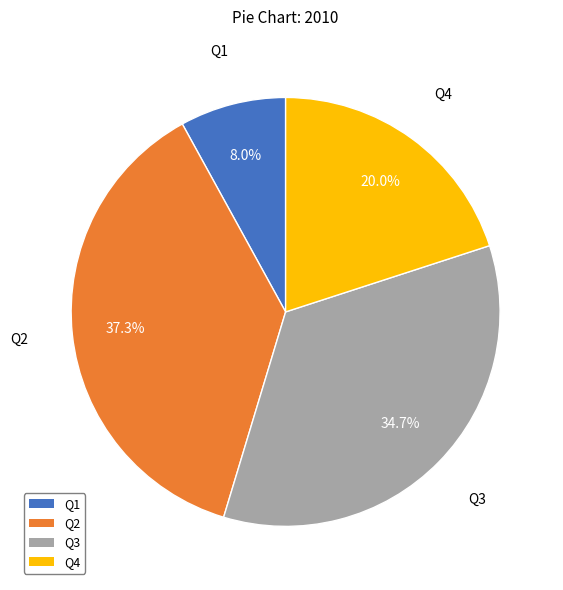

Is there a majority slice in this chart?

No